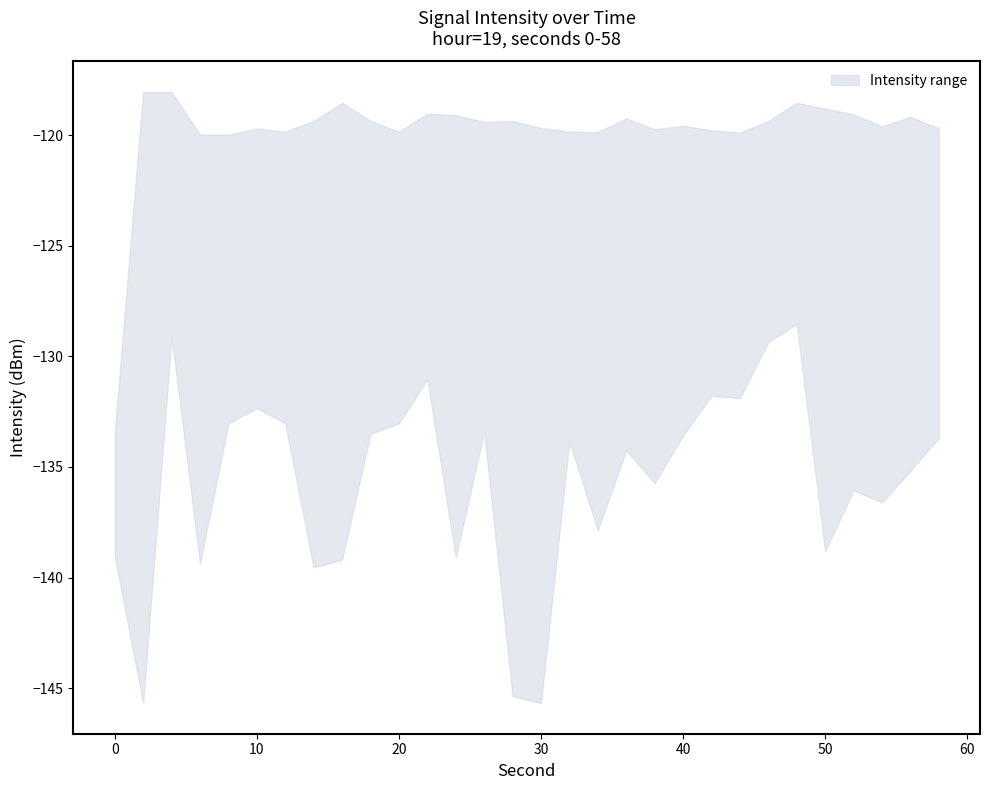

The upper series shows -78.4 at 20. True or false?

False